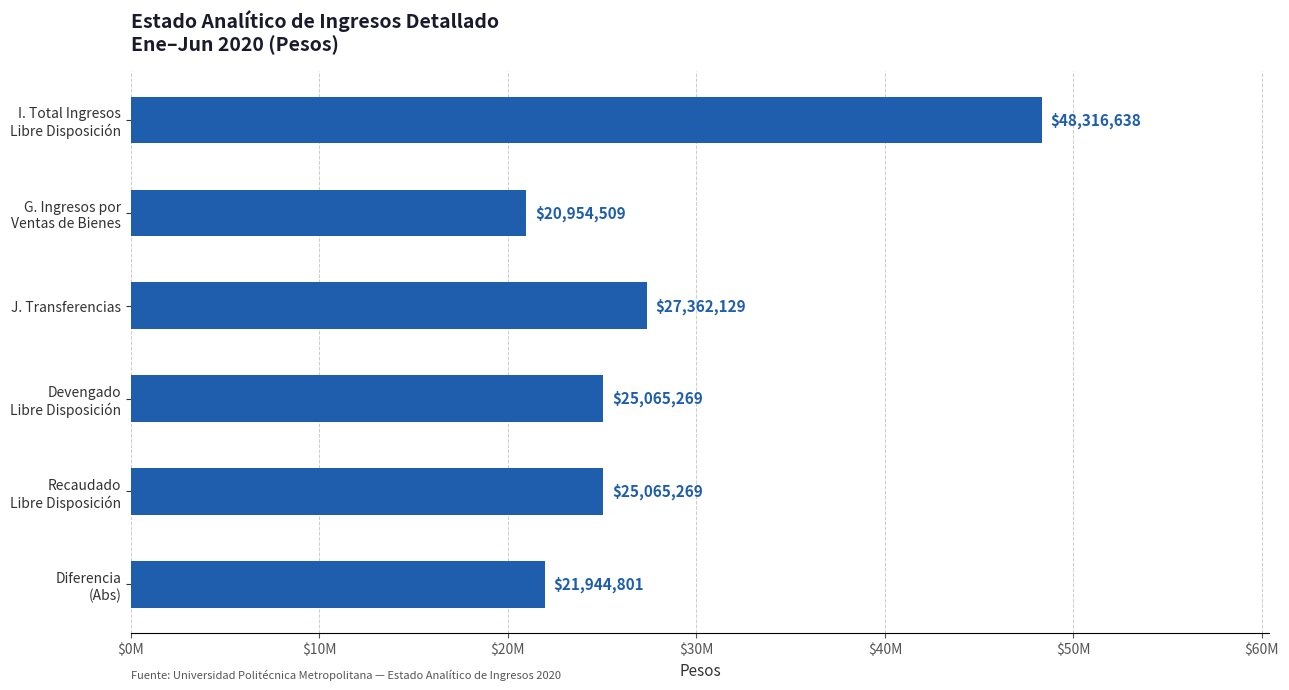

Does the chart contain any negative values?

No